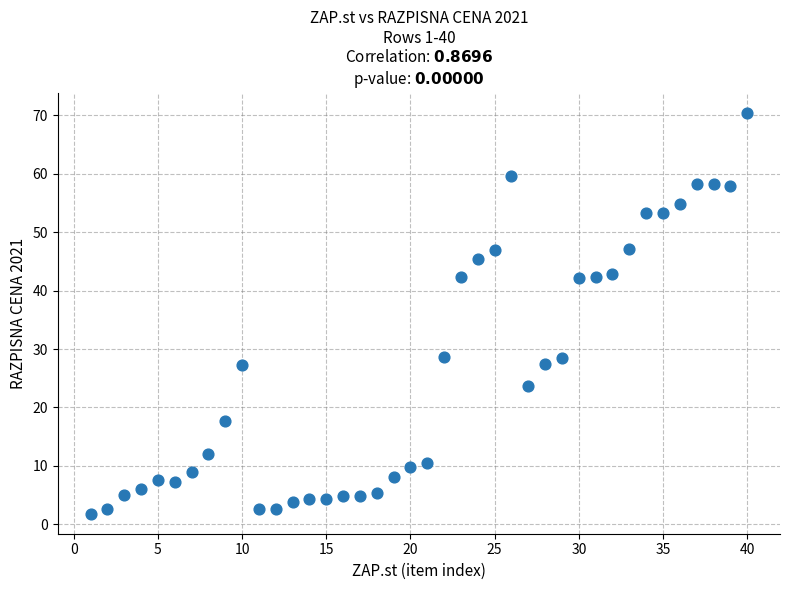

What is the range of X values (max minus min)?

39.0